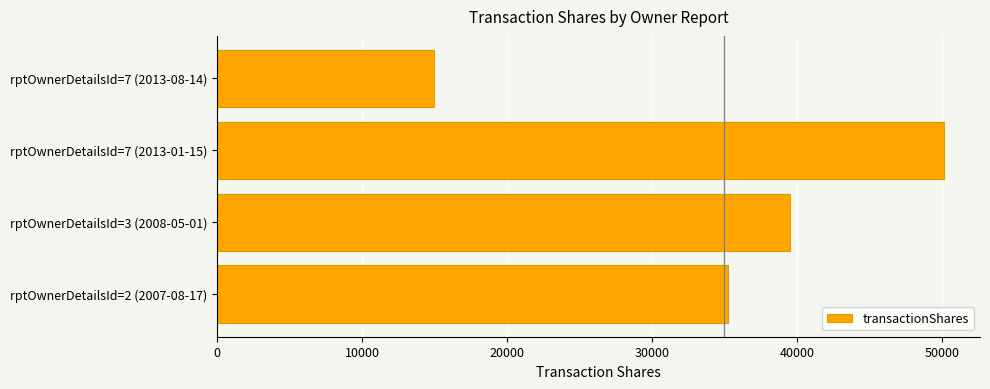

What is the difference between the maximum and minimum values?

35186